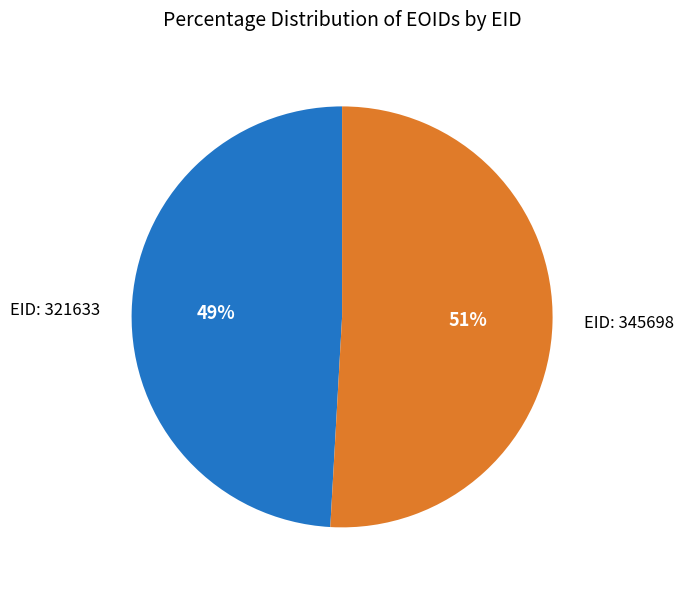

How many segments does this pie chart have?

2